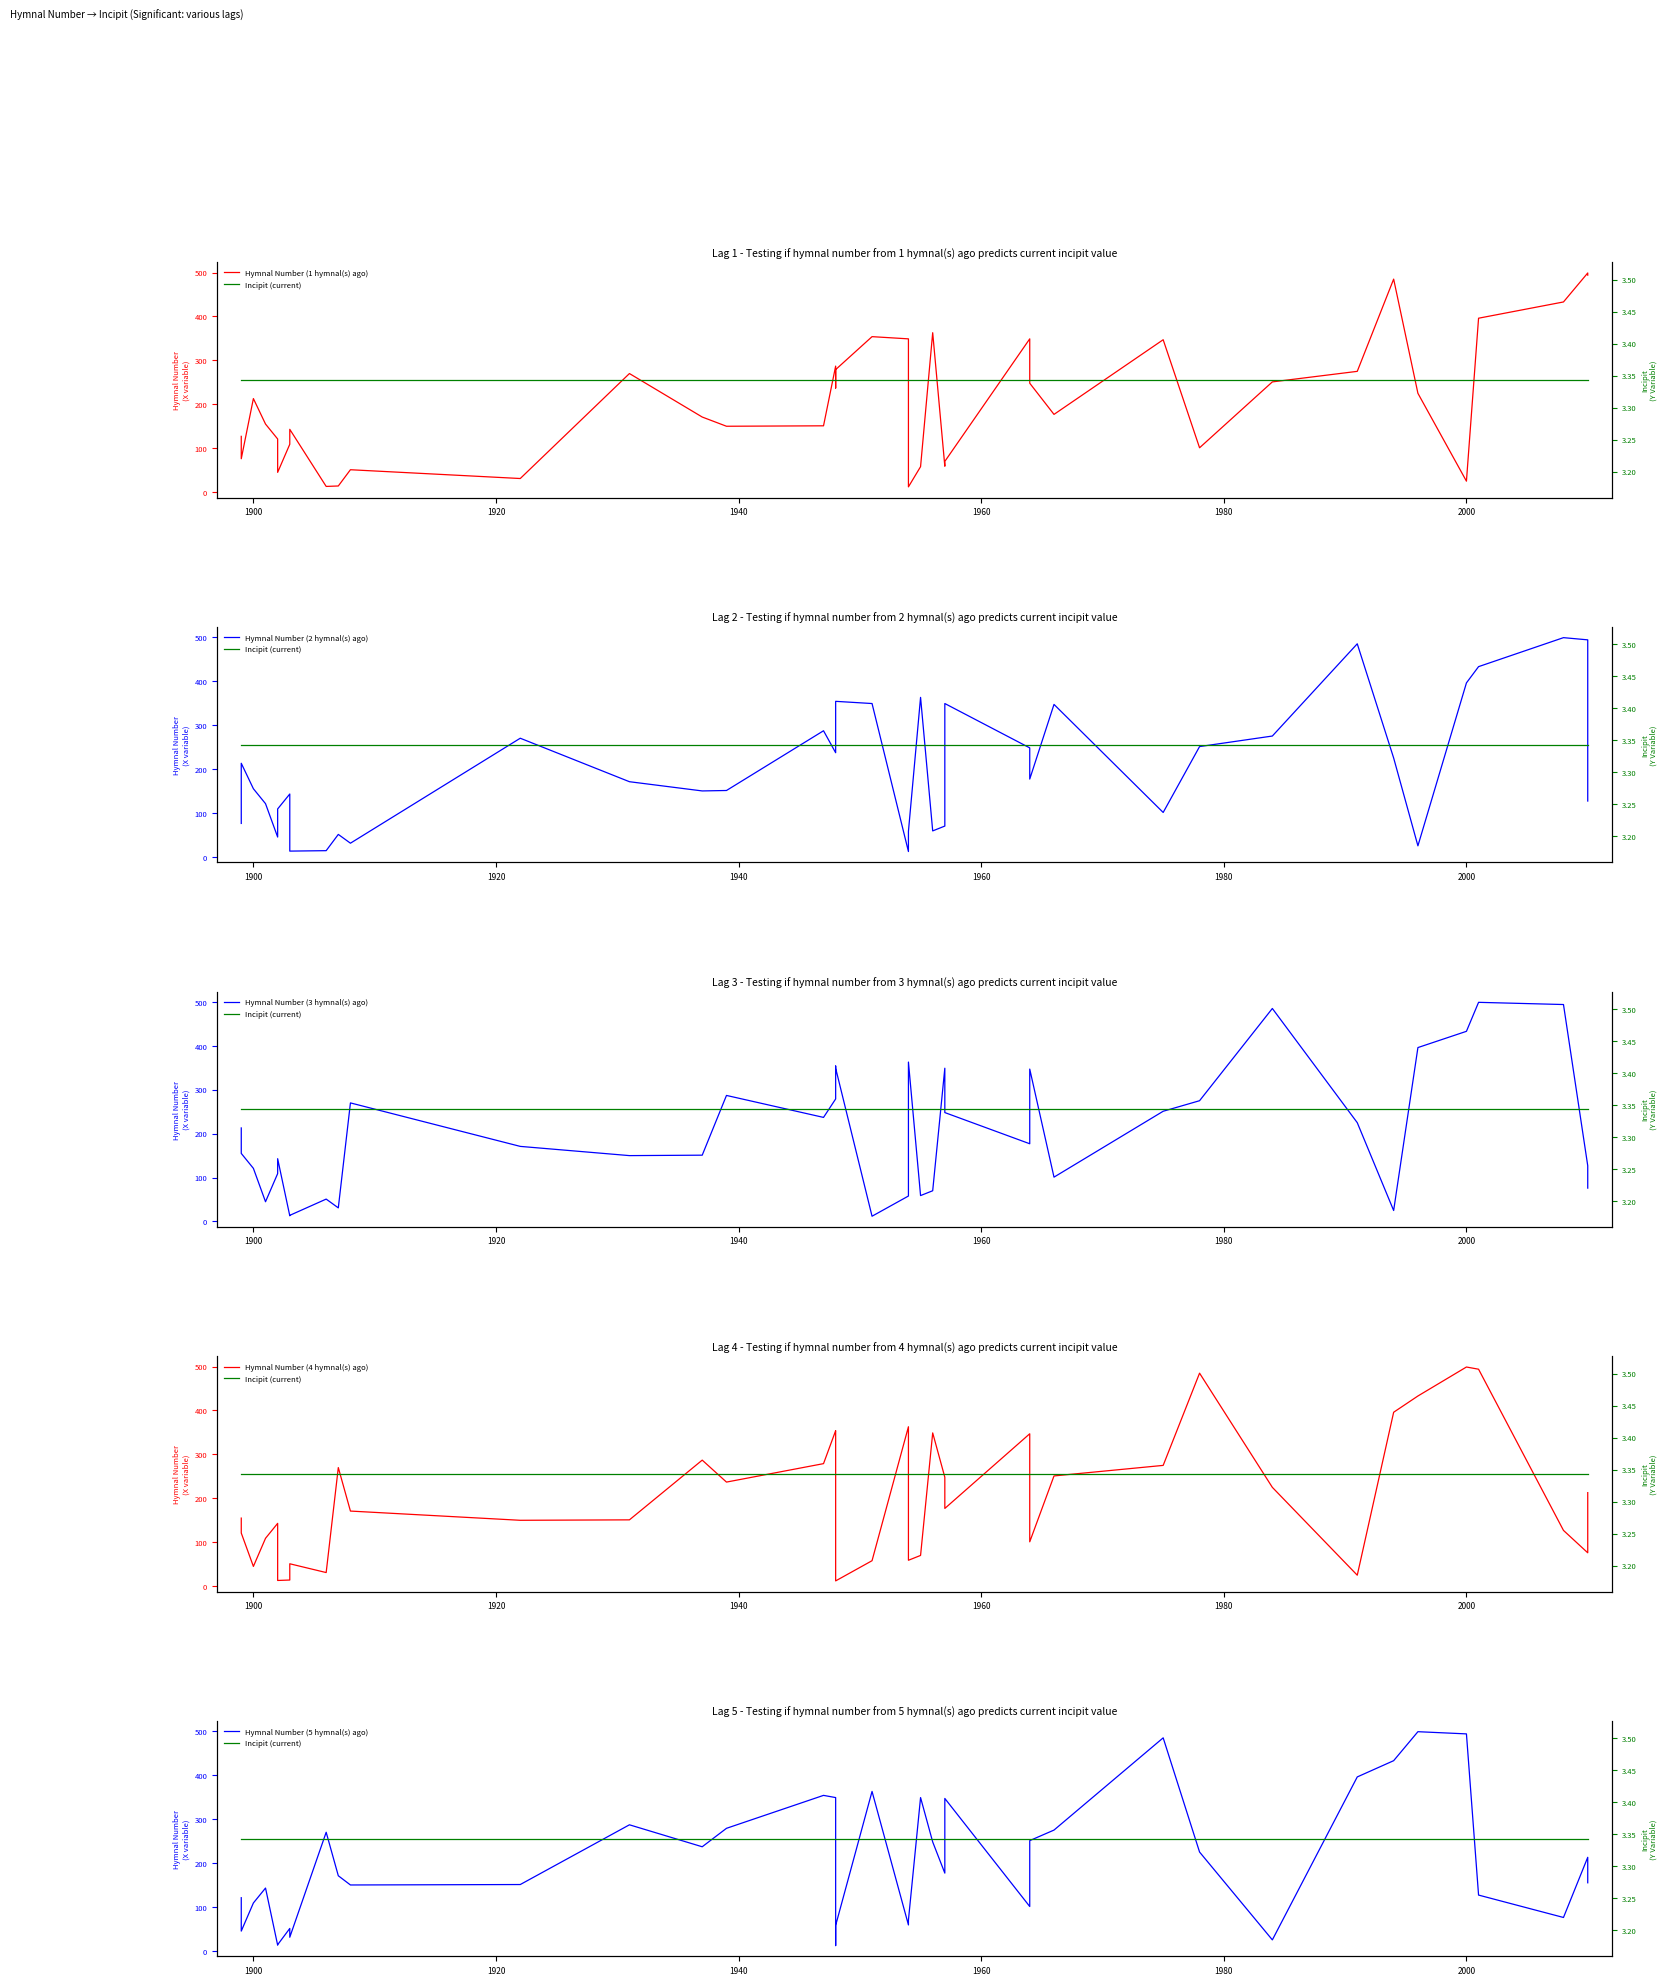

How many interior local peaks does the Hymnal Number (2 hymnal(s) ago) series have?

11